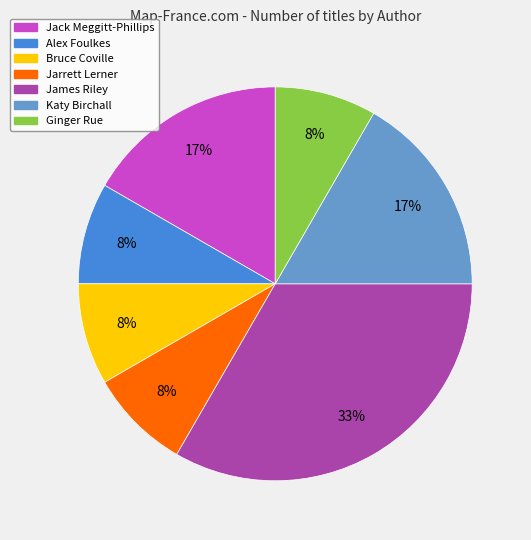

To the nearest percent, what percentage of the pie is Katy Birchall?

17%